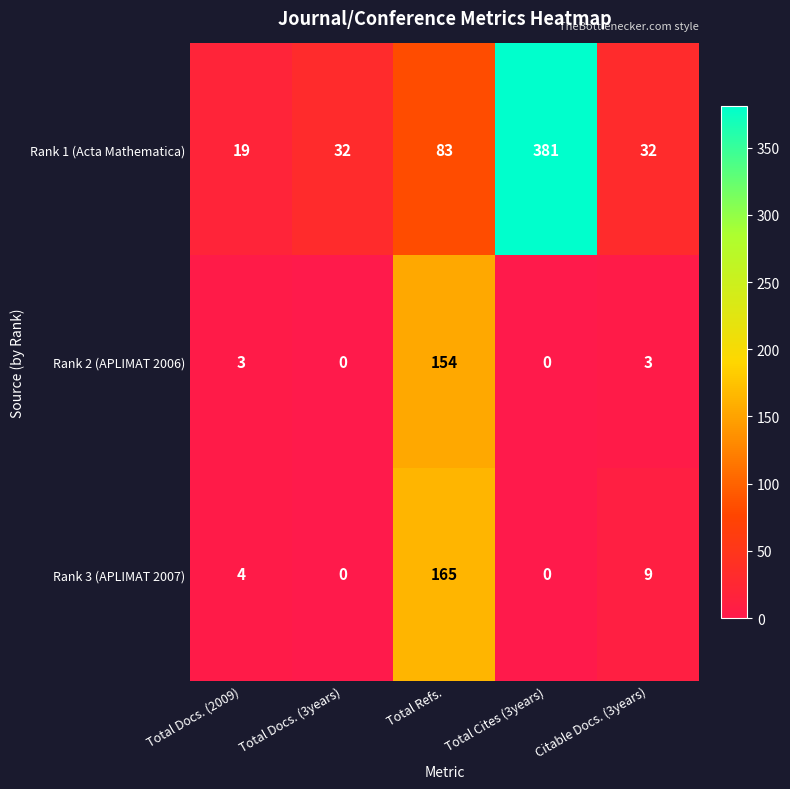

What is the spread (max minus min) of values at Total Docs. (2009)?

16